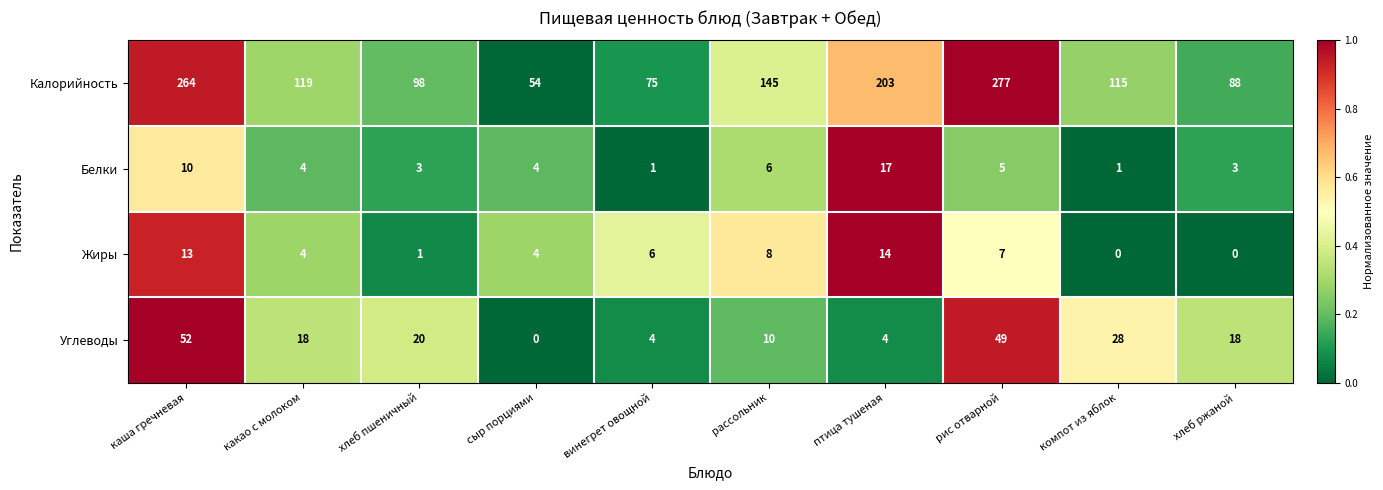

What is the difference between the highest and lowest values at хлеб пшеничный?

97